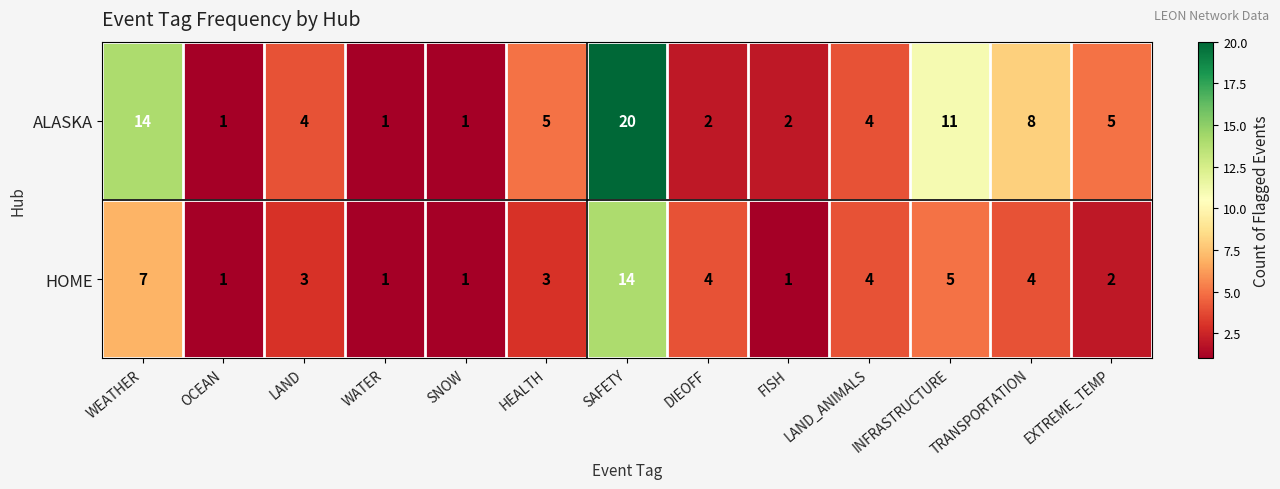

How many data points in ALASKA are less than 4?

5